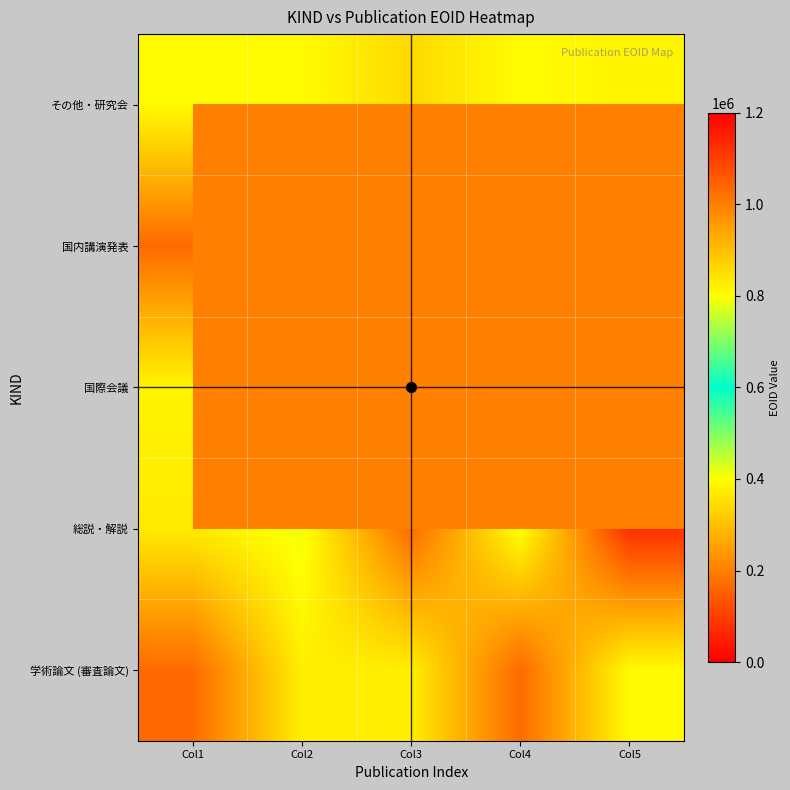

Which label corresponds to the largest value in the chart?

Col5